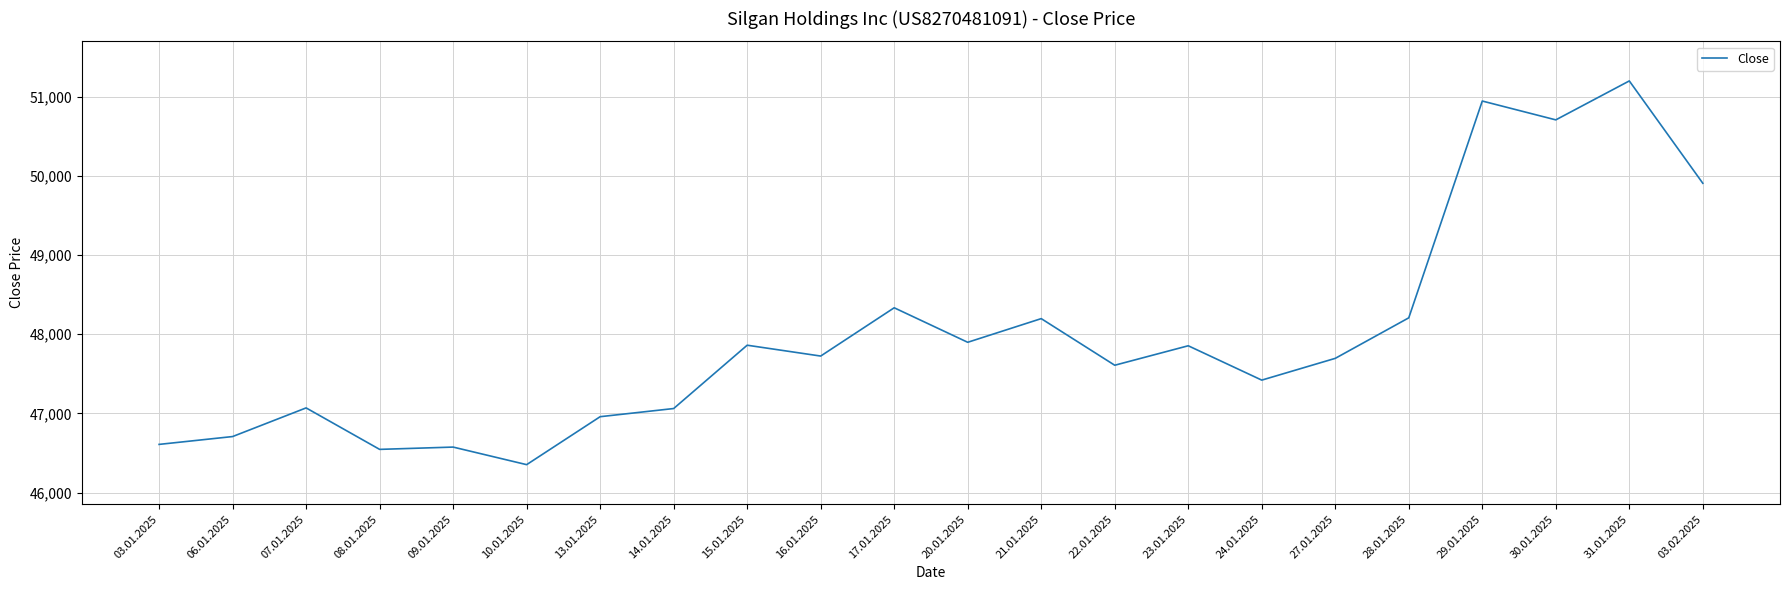

Read the value at 23.01.2025.

47854